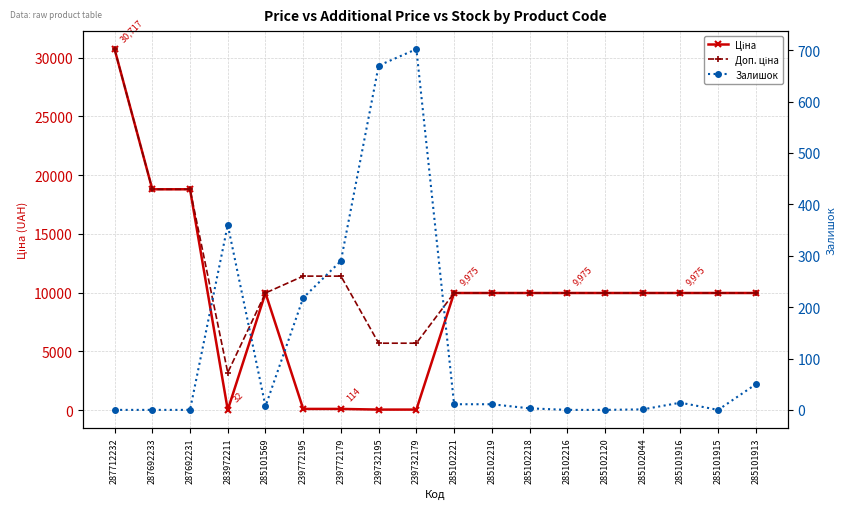

What is the difference between the Ціна values at 287692231 and 285101916?

8821.8